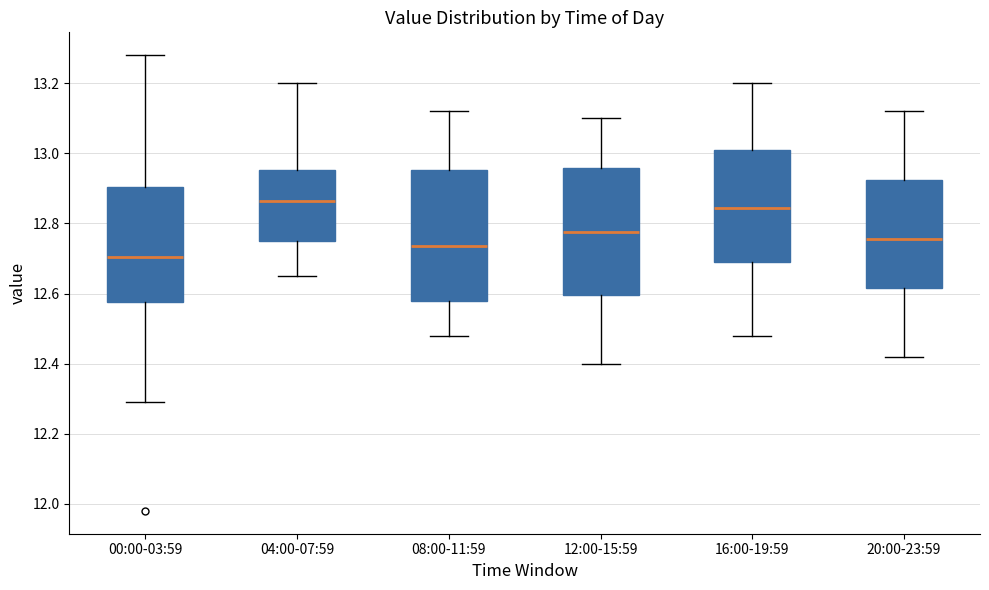

Which box has the lowest median line?

00:00-03:59